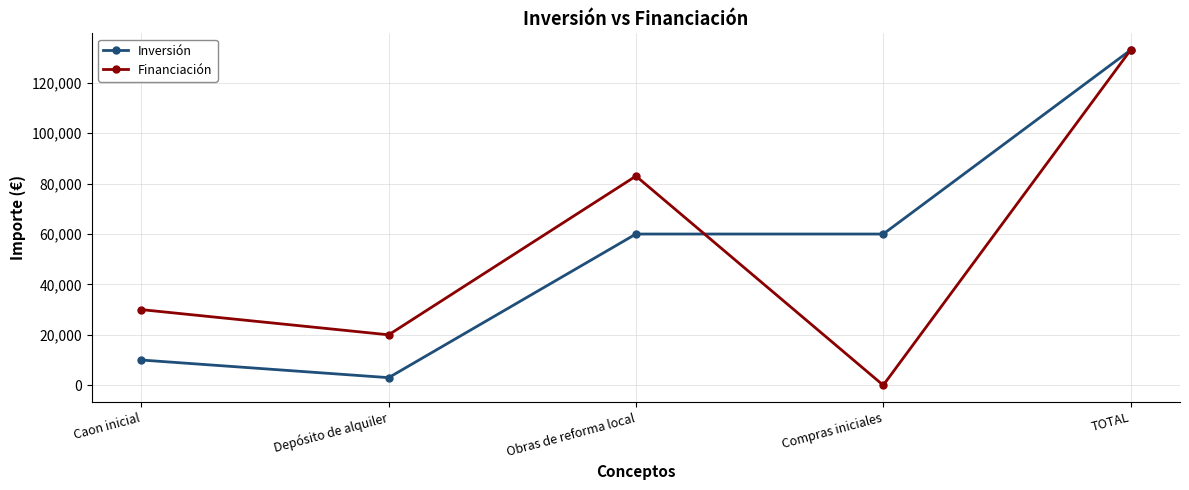

What is the difference between the maximum and minimum values in the Financiación series?

133000